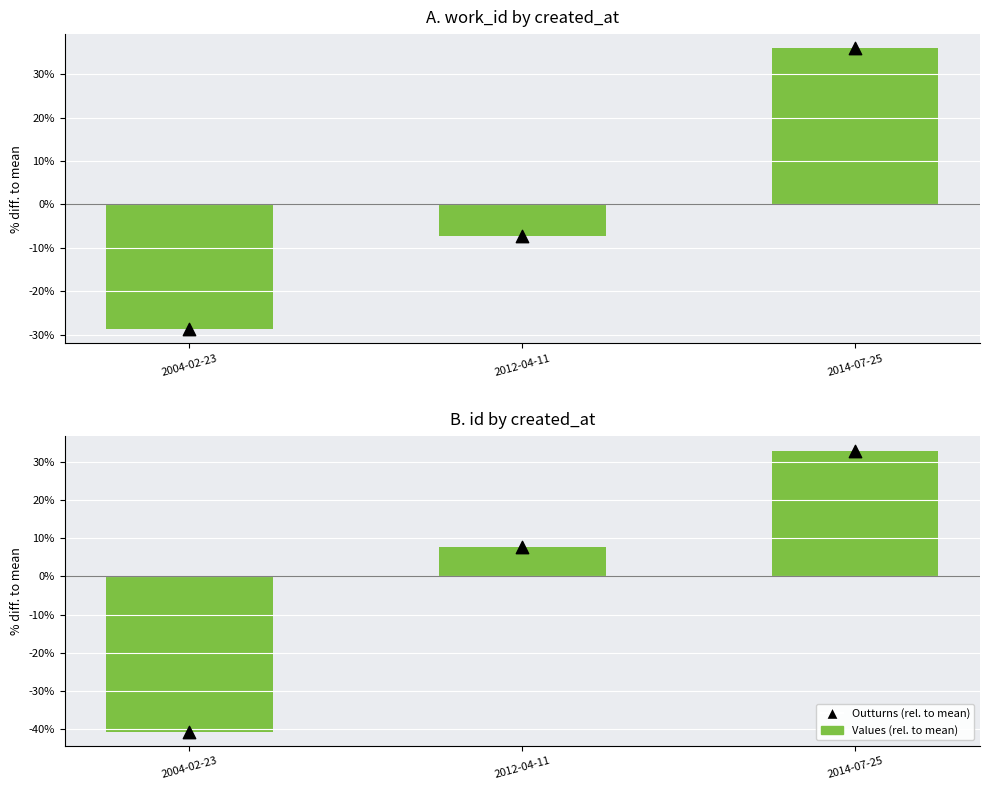

Is the value of Outturns (work_id) at 2014-07-25 greater than the value of id (rel. to mean) at 2014-07-25?

Yes